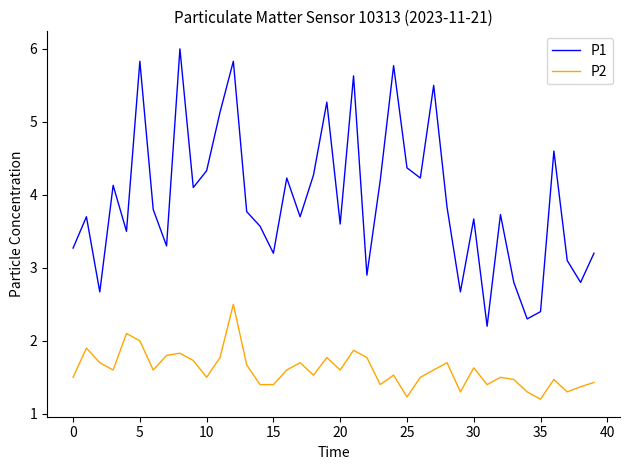

What is the average value of the P1 series?

3.9